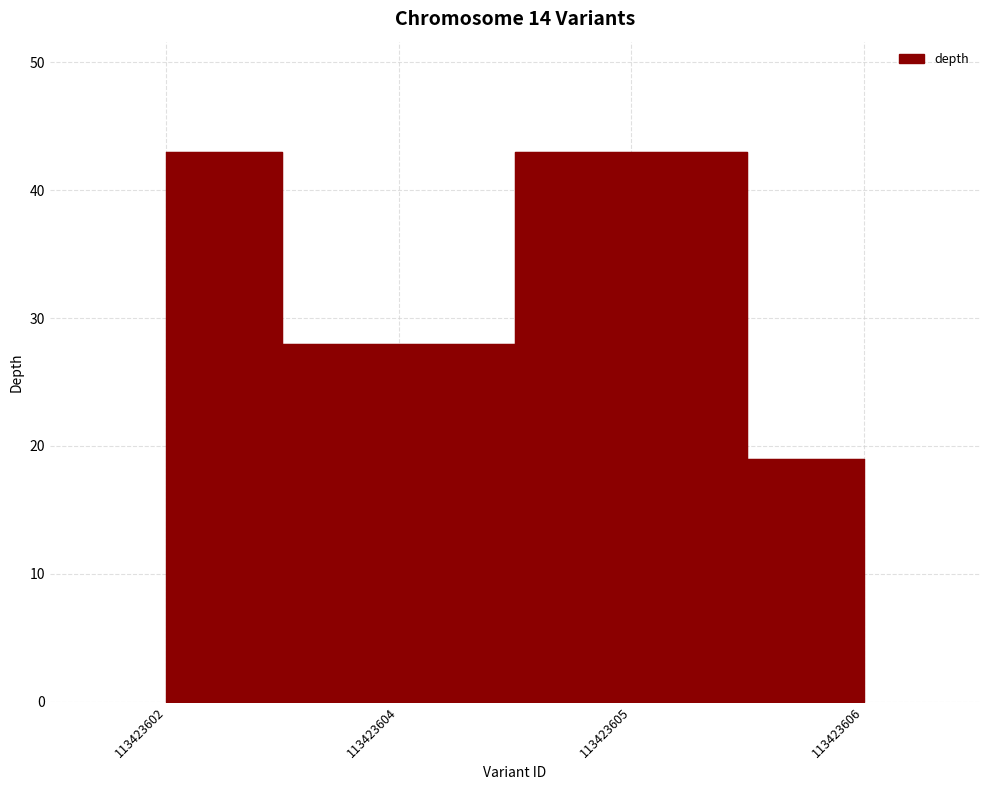

Does the chart have visible grid lines?

Yes